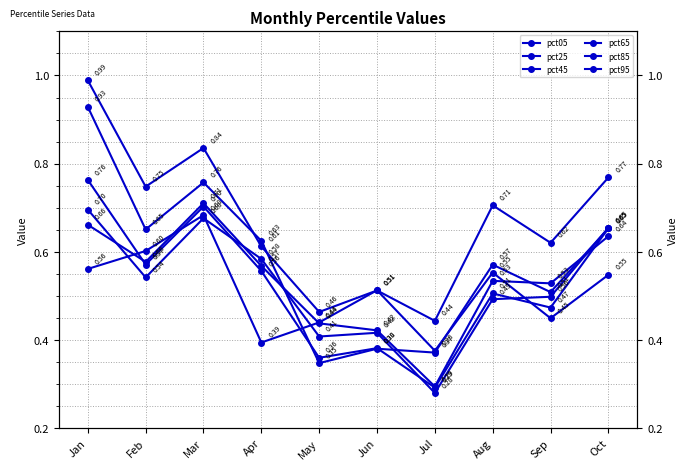

Is the value of pct95 at Apr greater than the value of pct25 at Jul?

Yes